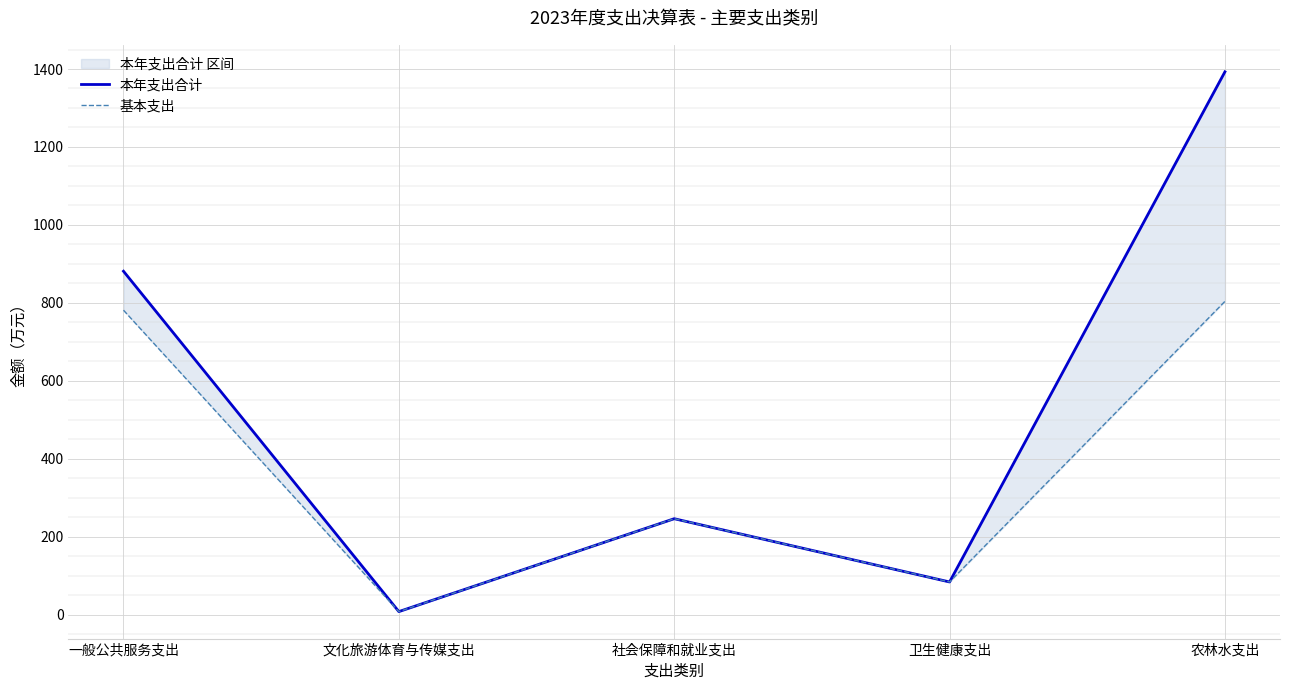

True or false: 本年支出合计 and 基本支出 cross at least once.

False